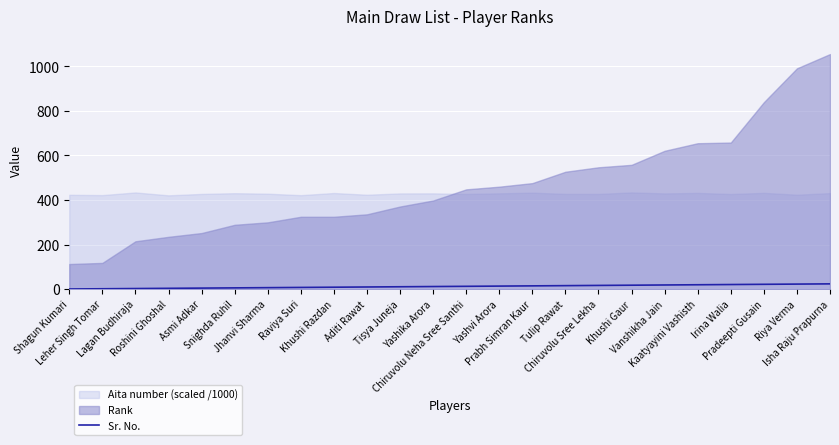

True or false: there are more than 0 points higher than both neighbors.

False